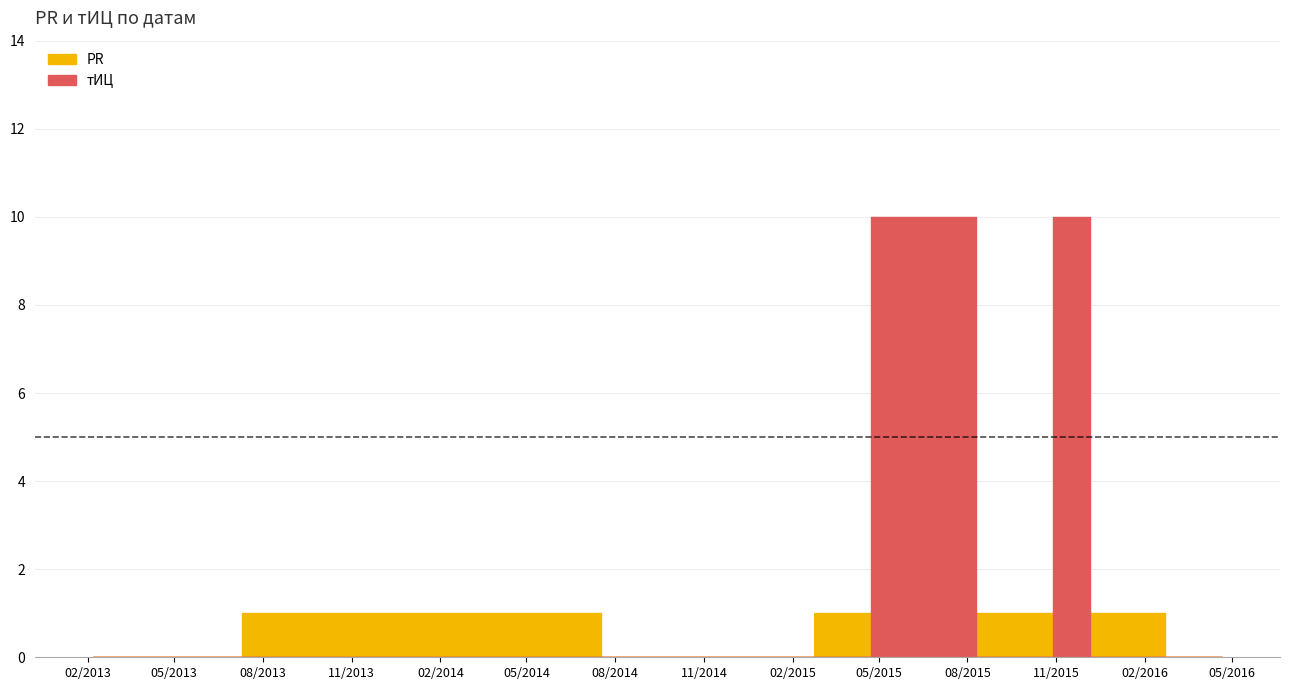

What is the label of the 1st bar from the right?

2016-04-21